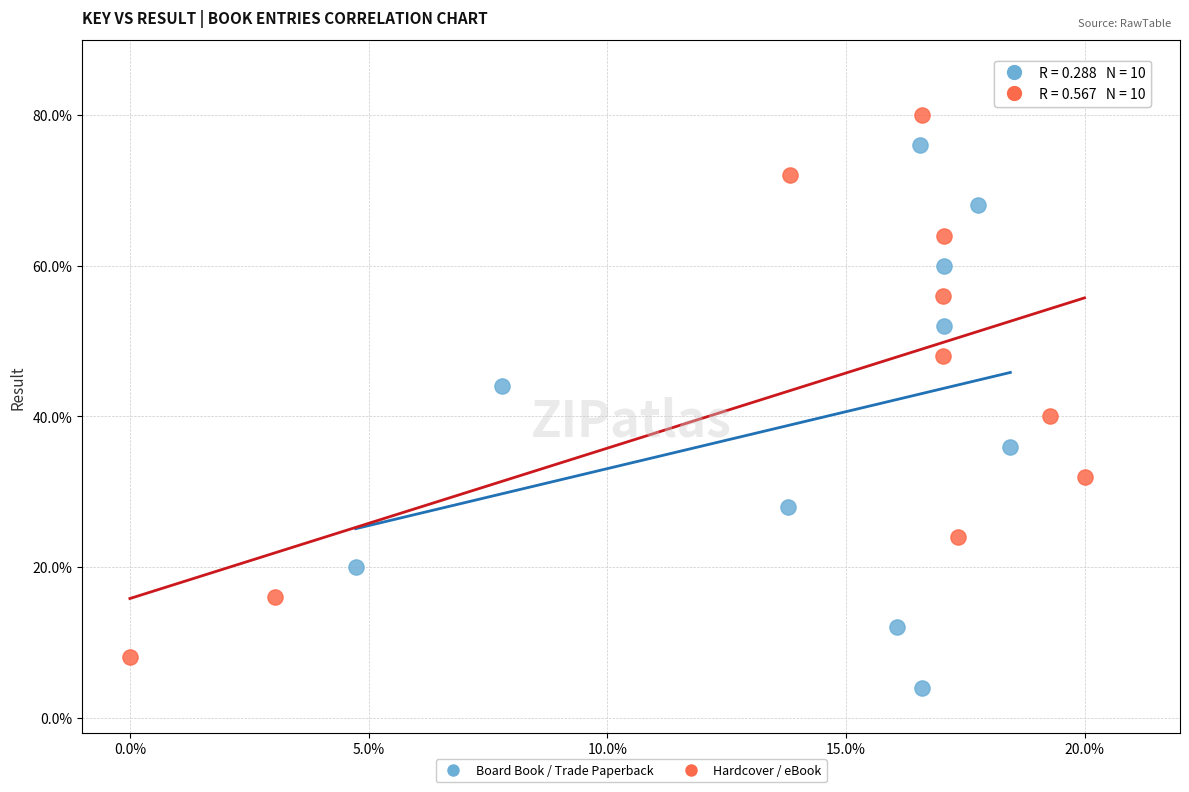

What are all the series names shown in the legend?

Board Book / Trade Paperback, Hardcover / eBook